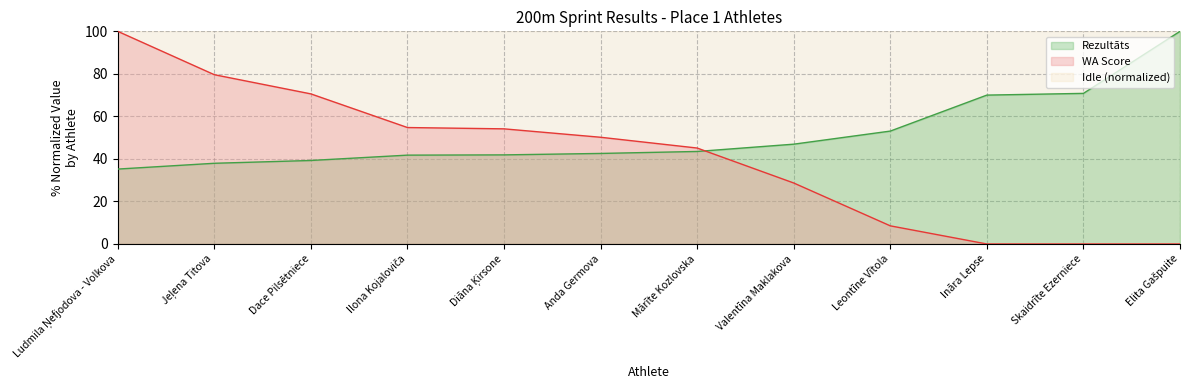

Rank the series by their average value, from highest to lowest.

Idle (normalized), Rezultāts, WA Score